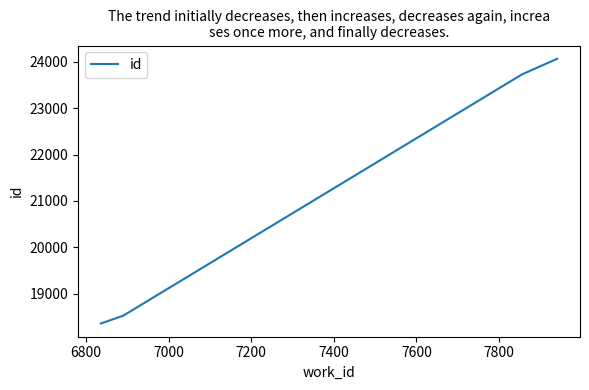

True or false: there are more than 1 points higher than both neighbors.

False